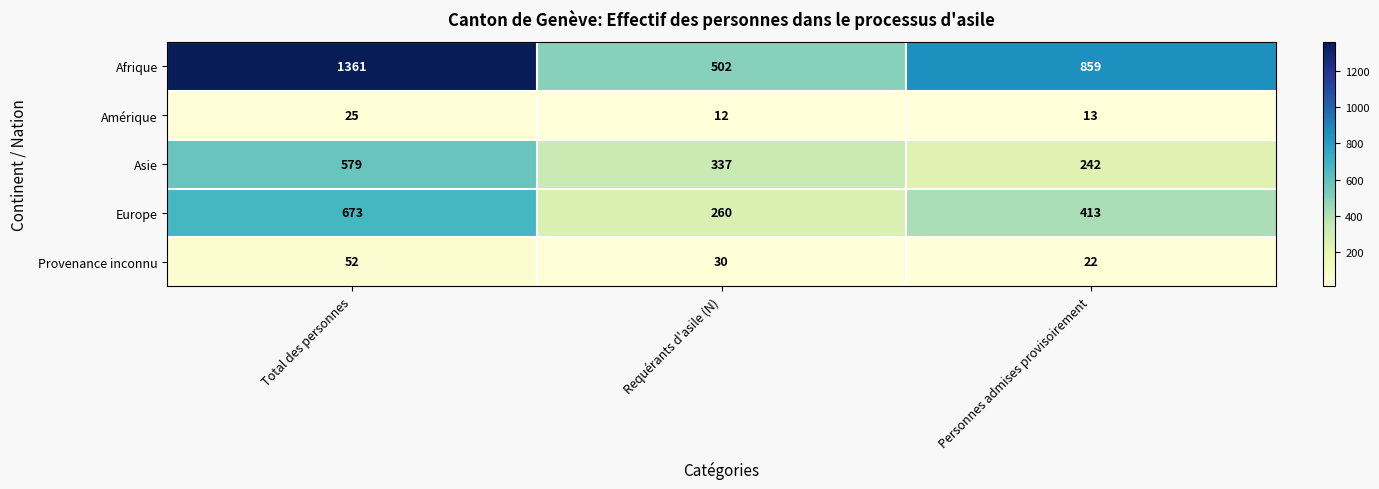

What is the greatest value displayed?

1361